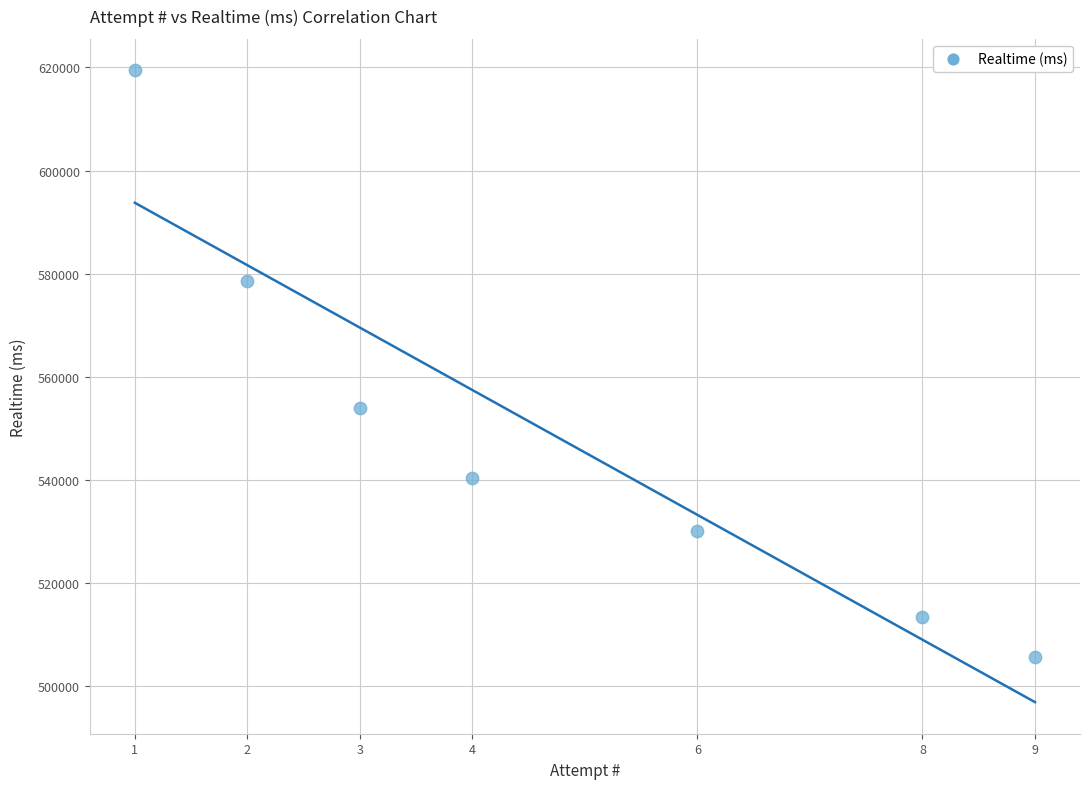

What is the range of X values (max minus min)?

8